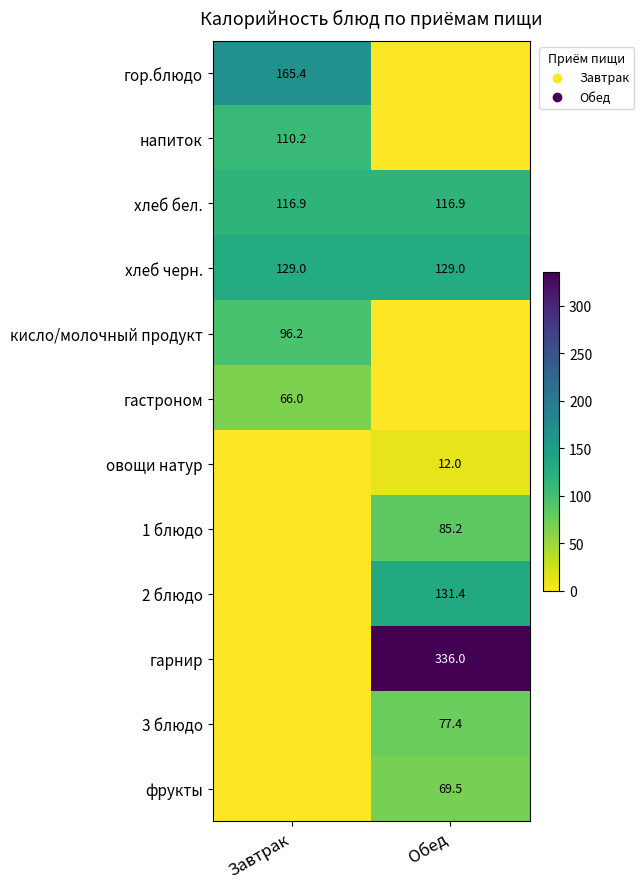

The хлеб черн. series shows 172.6 at Завтрак. True or false?

False